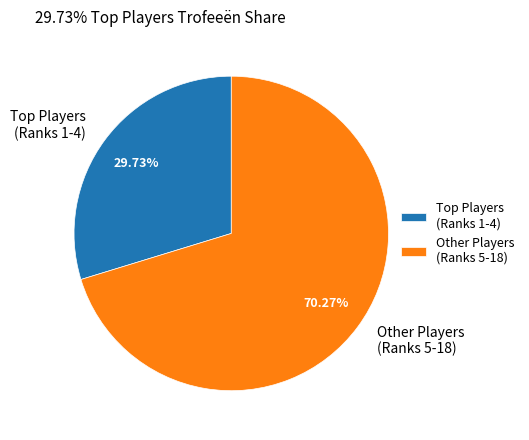

Rank the categories by value from highest to lowest.

Other Players (Ranks 5-18), Top Players (Ranks 1-4)